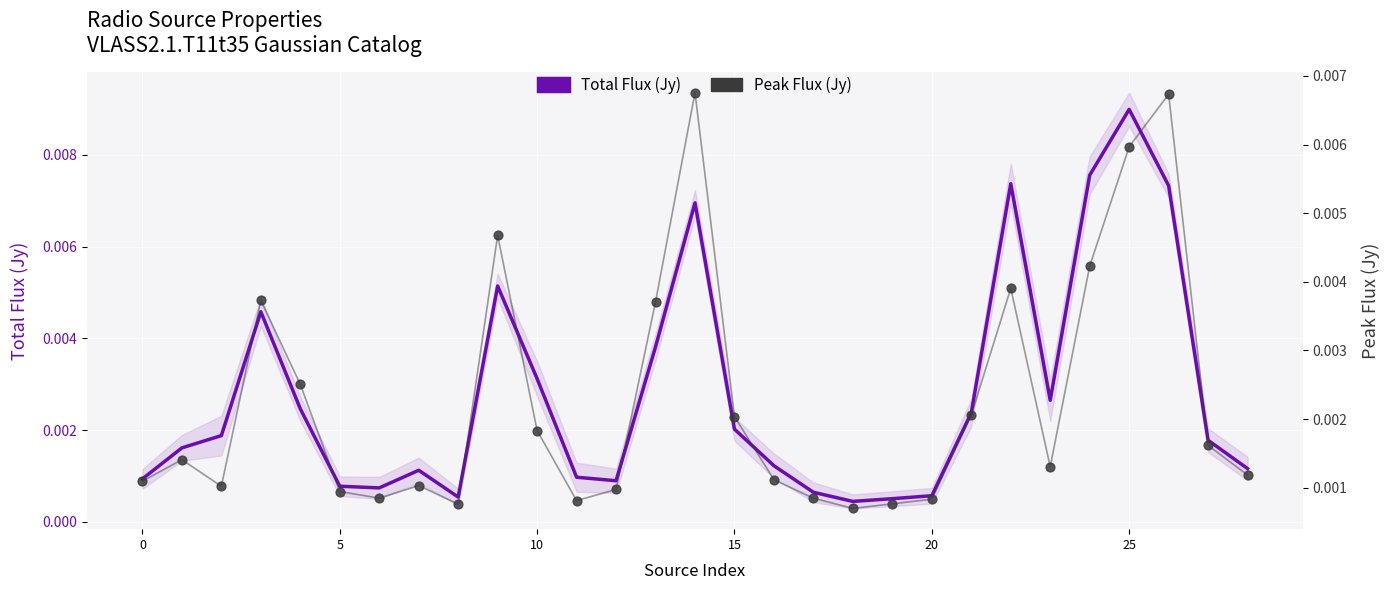

Which series contains the highest Y value?

Total Flux (Jy)